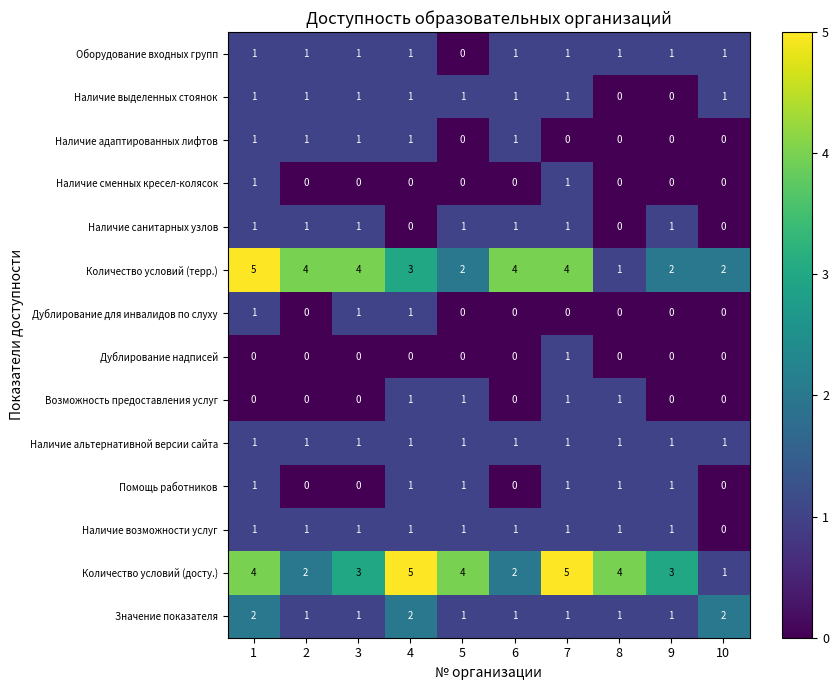

What is the average value of the Количество условий (терр.) series?

3